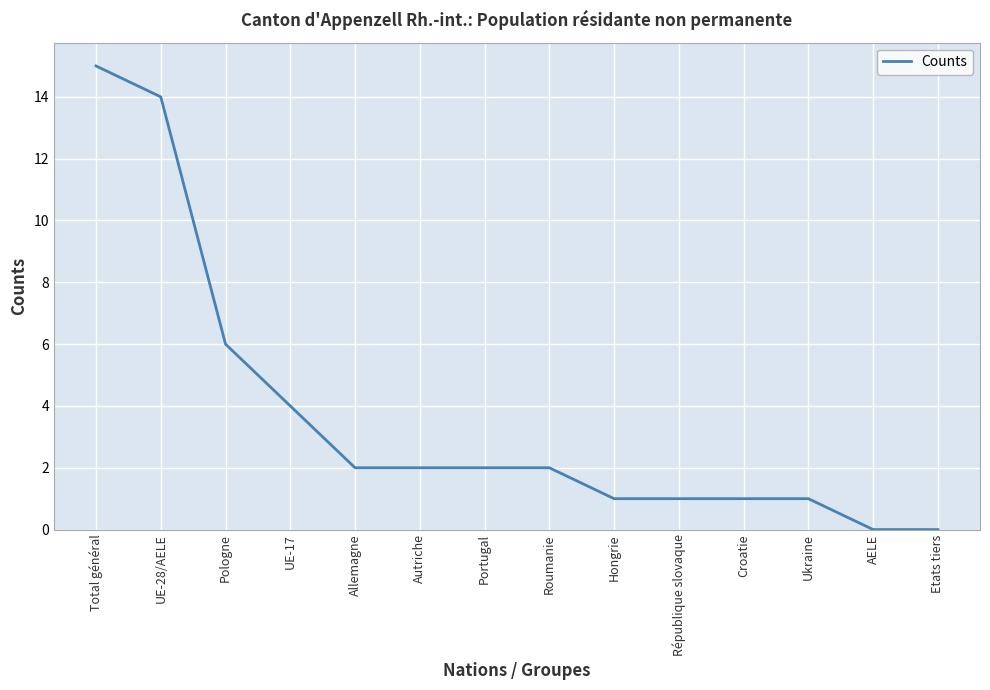

At which label is the value closest to 7?

Pologne